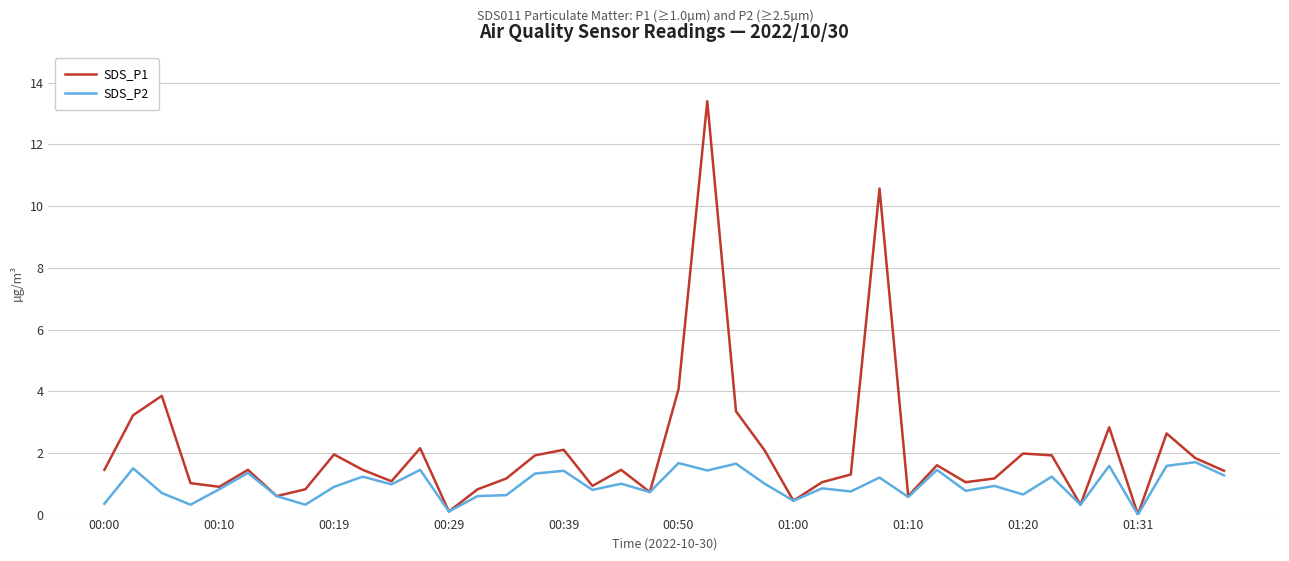

Which series has the widest spread of values?

SDS_P1